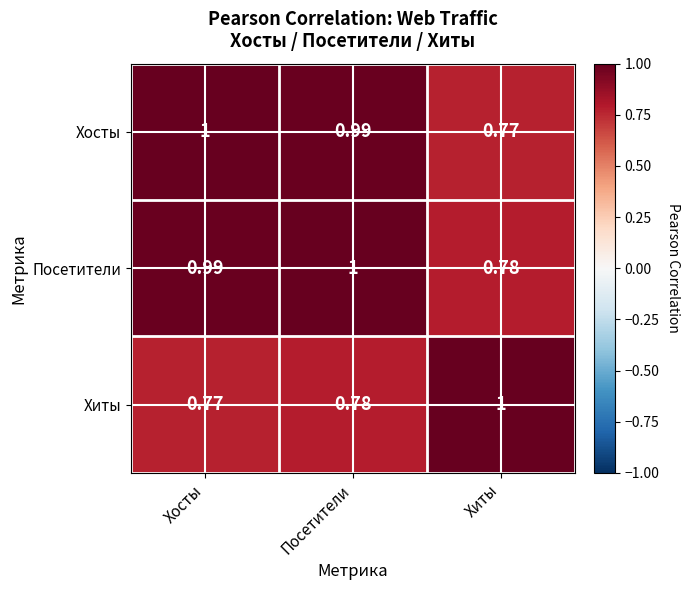

At which label does Посетители reach its minimum?

Хиты